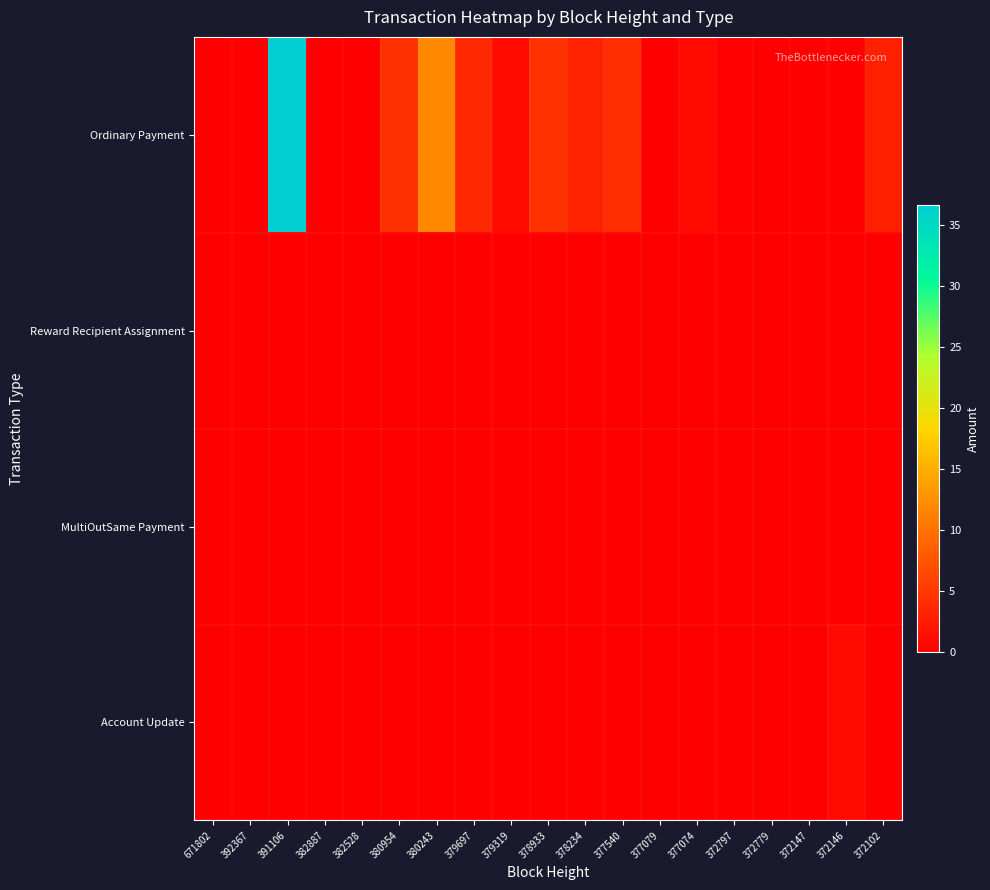

Count the number of categories in the chart.

19